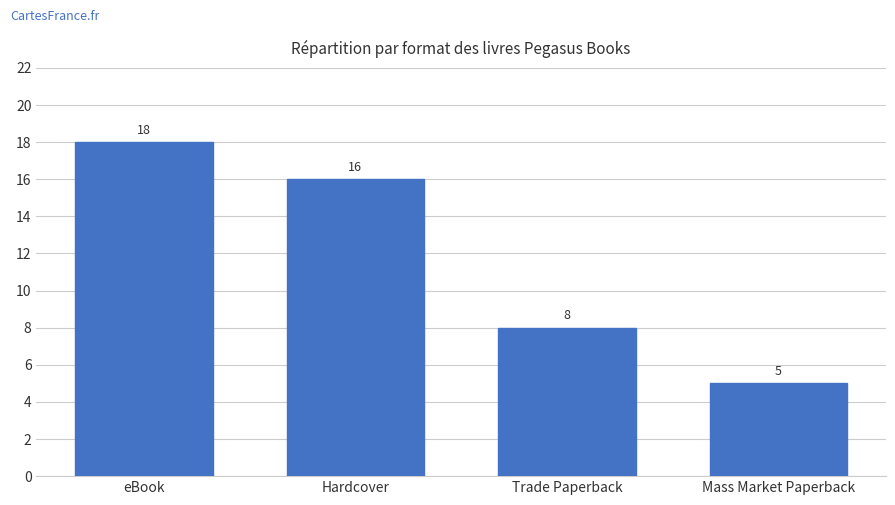

Are the bars grouped side by side (vs. stacked)?

No